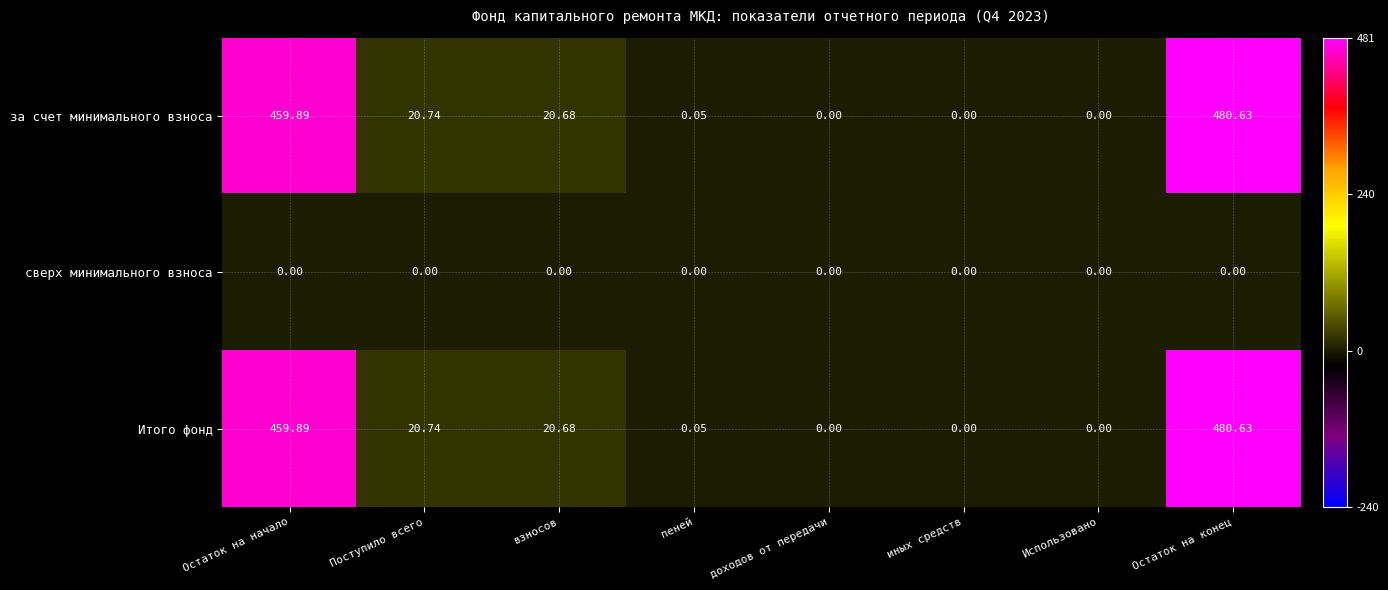

What is the maximum value shown in the chart?

480.6